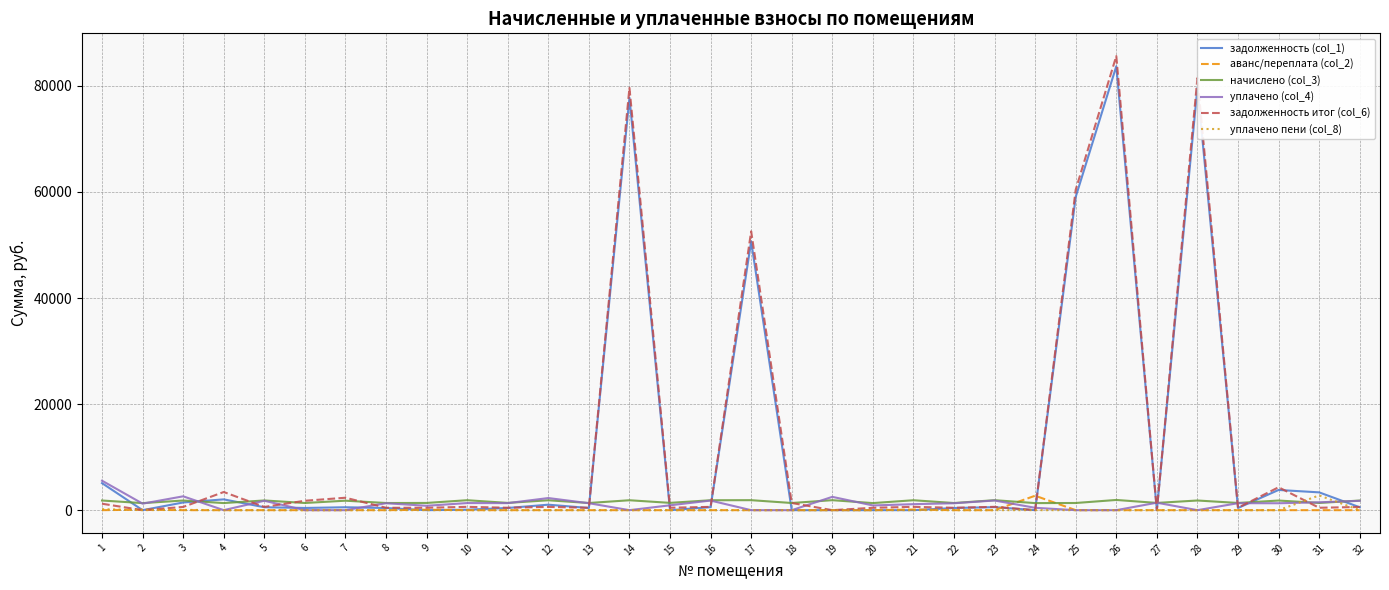

What is the value of the уплачено (col_4) point at the 13th from the left?

1309.7